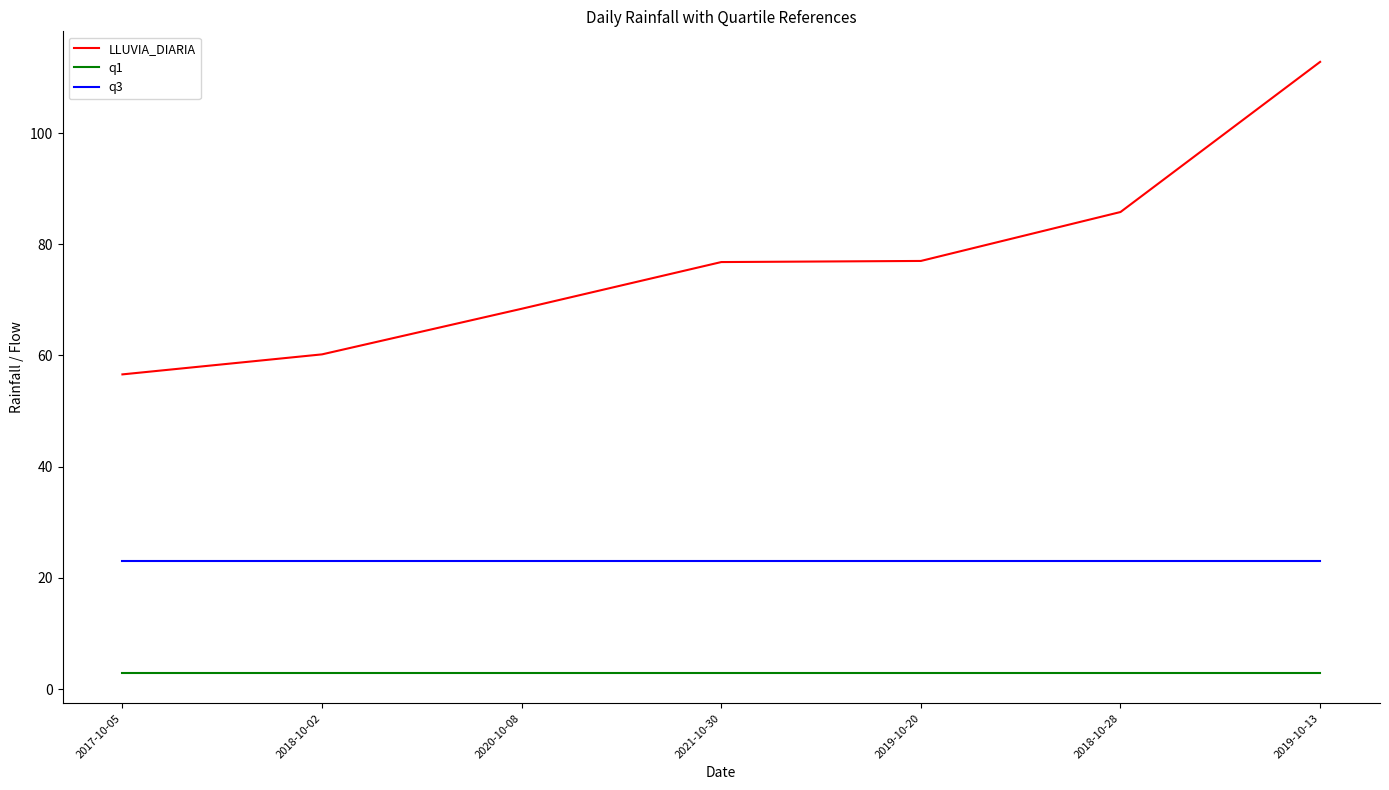

What is the total value across all series at 2019-10-13?

138.8